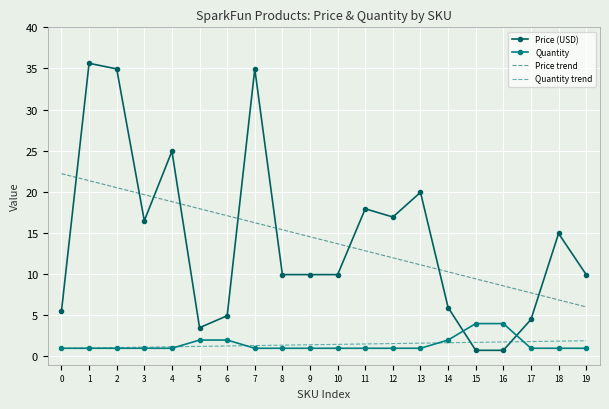

Is the value of Price (USD) at 0 greater than the value of Price trend at 6?

No